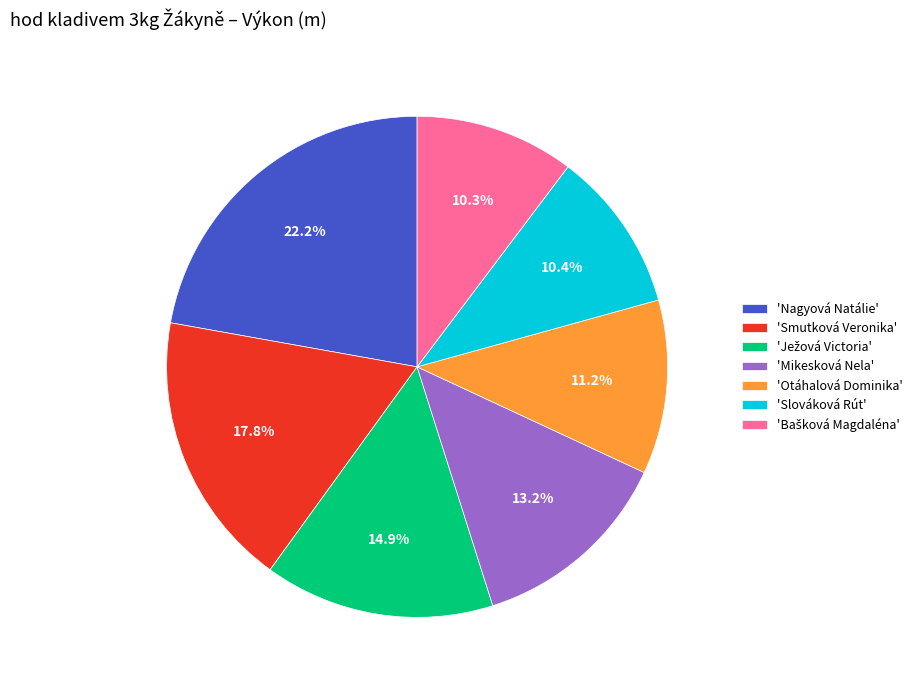

Approximately how many times larger is the value at 'Slováková Rút' compared to 'Smutková Veronika'?

0.6